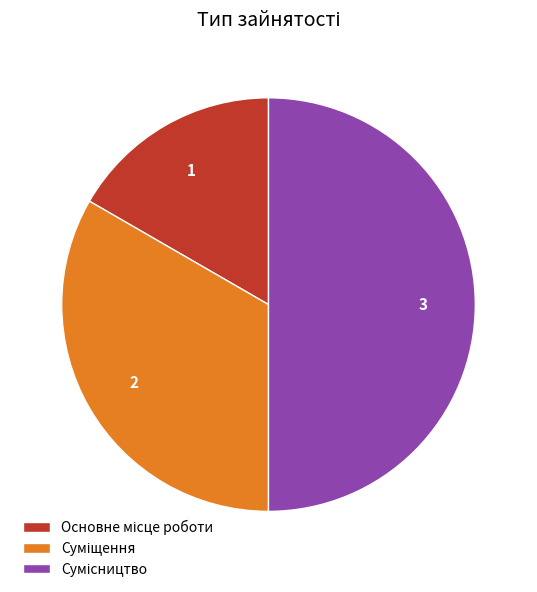

What is the smallest slice in the pie chart?

Основне місце роботи